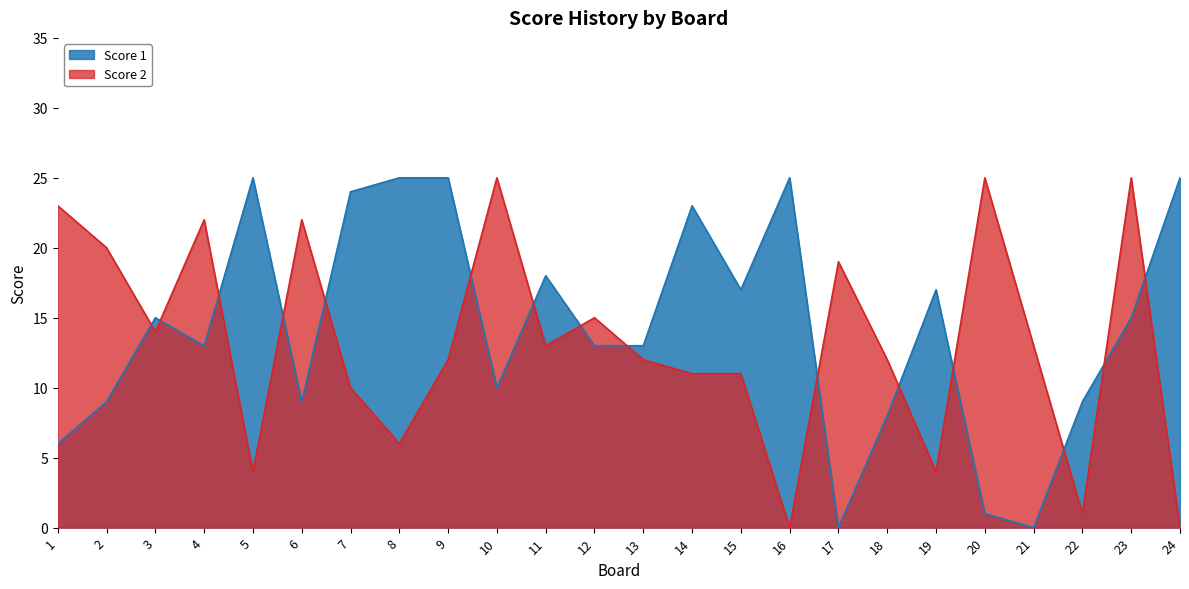

Which label corresponds to the smallest value in the chart?

17